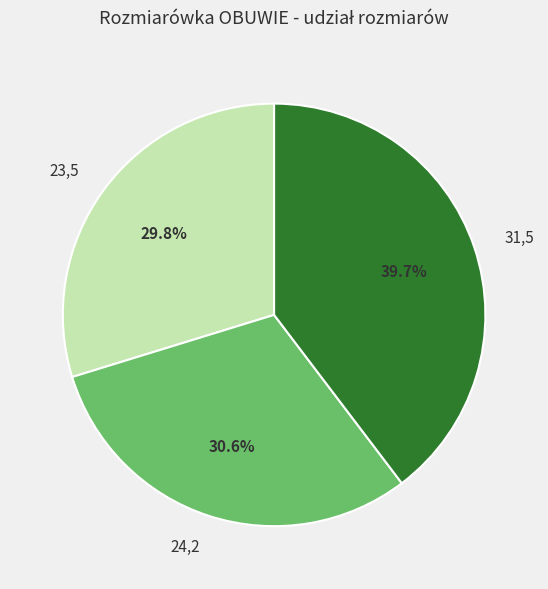

What percentage is NOT represented by 24,2?

69.4%